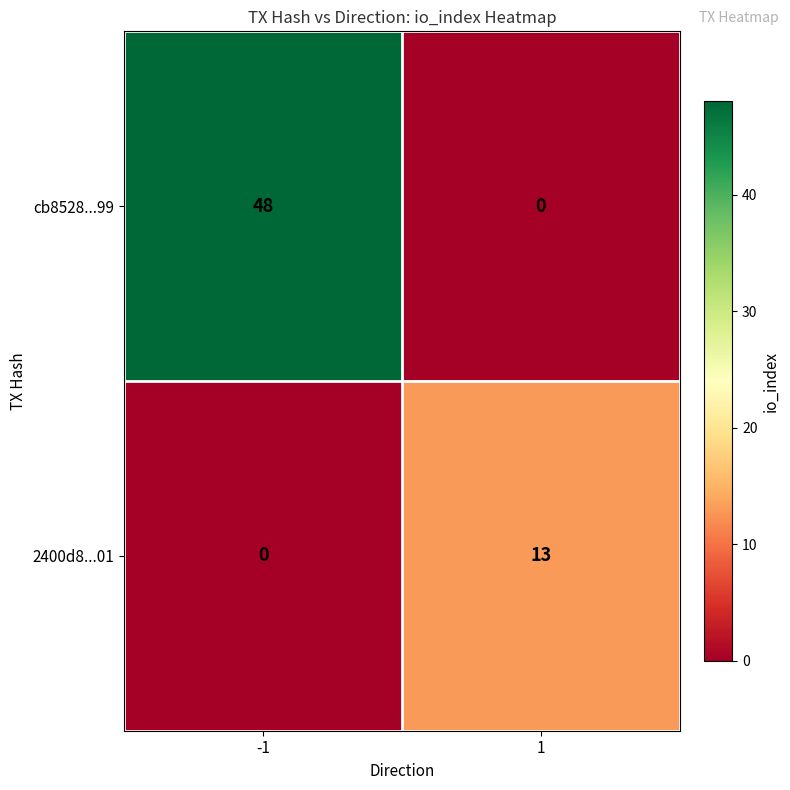

What is the difference between the maximum and minimum values in the 2400d8...01 series?

13